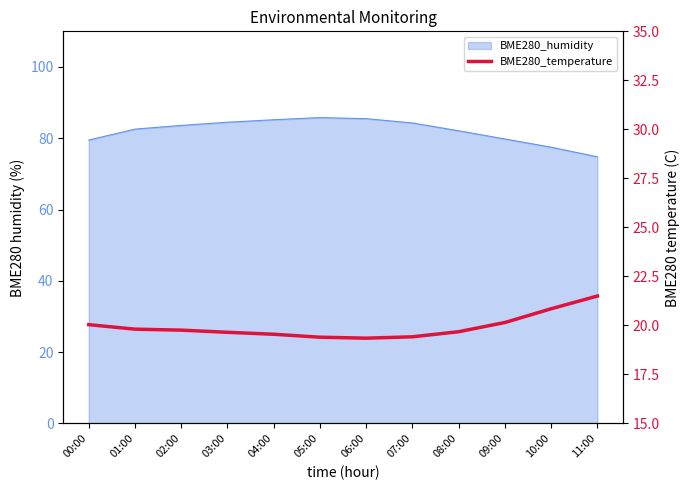

Which label corresponds to the smallest value in the chart?

06:00